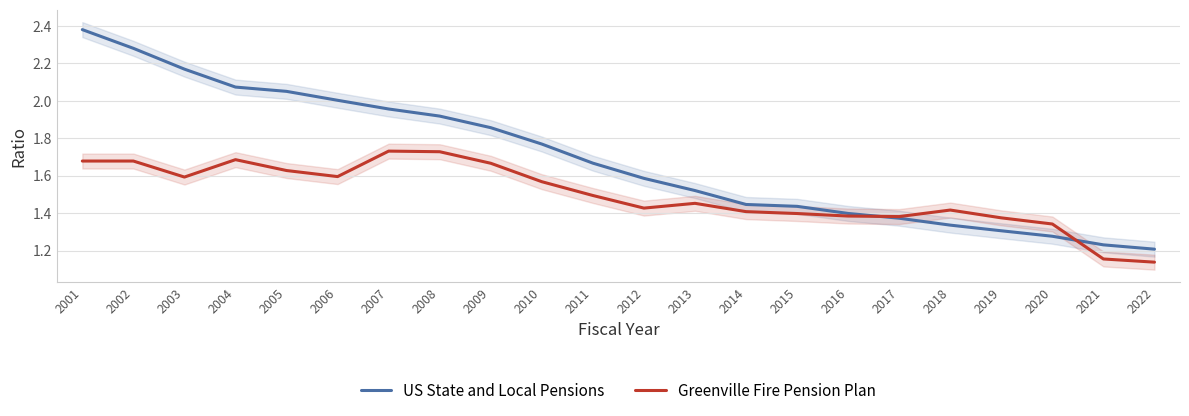

The Greenville Fire Pension Plan series shows 1.0 at 2006. True or false?

False